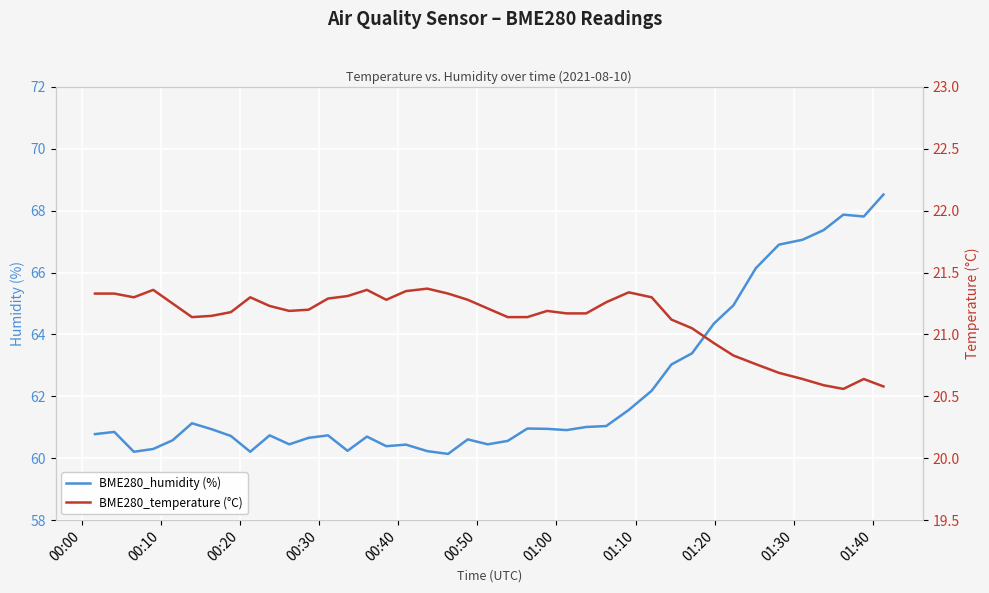

True or false: BME280_humidity (%) has more than 1 interior local peaks.

True